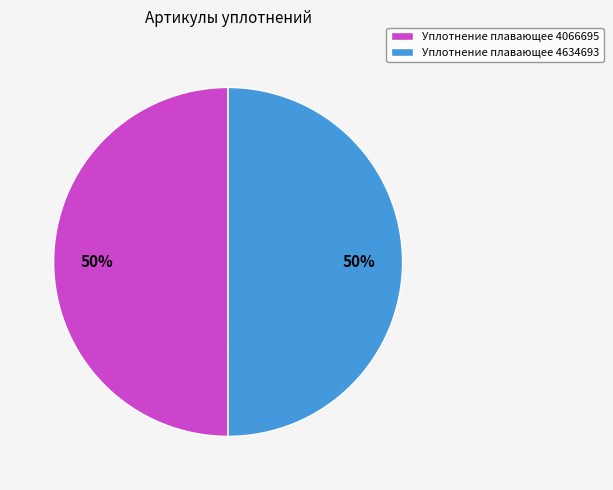

To the nearest percent, what percentage of the pie is Уплотнение плавающее 4066695?

50%